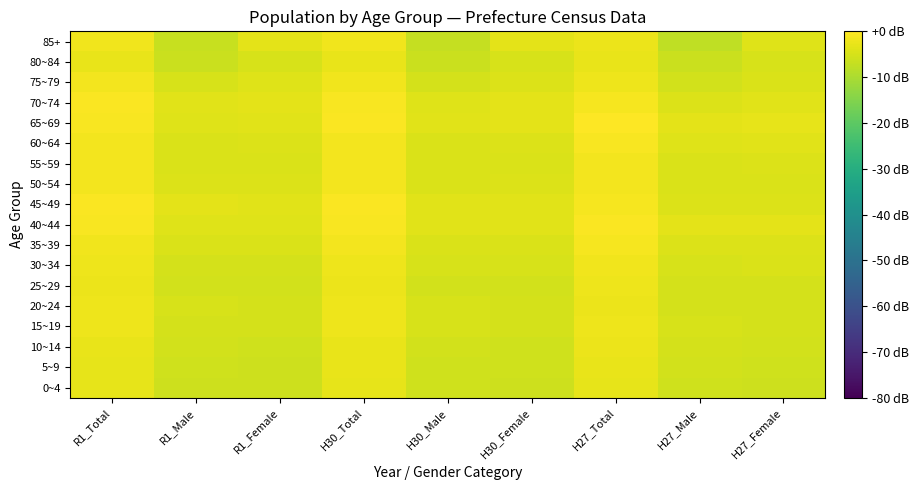

At which category is the sum across all series the highest?

H27_Total